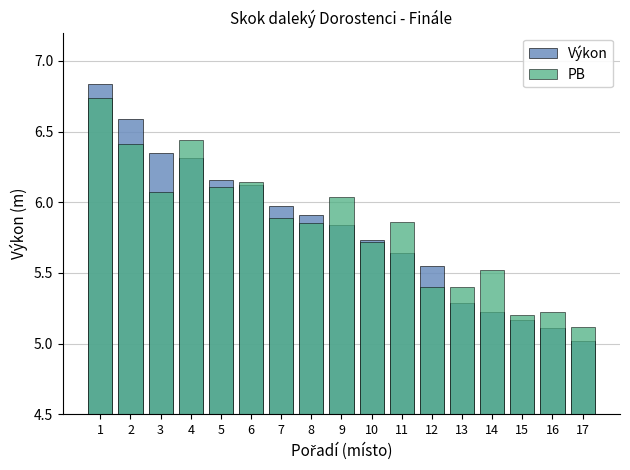

What is the minimum value shown in the chart?

5.0